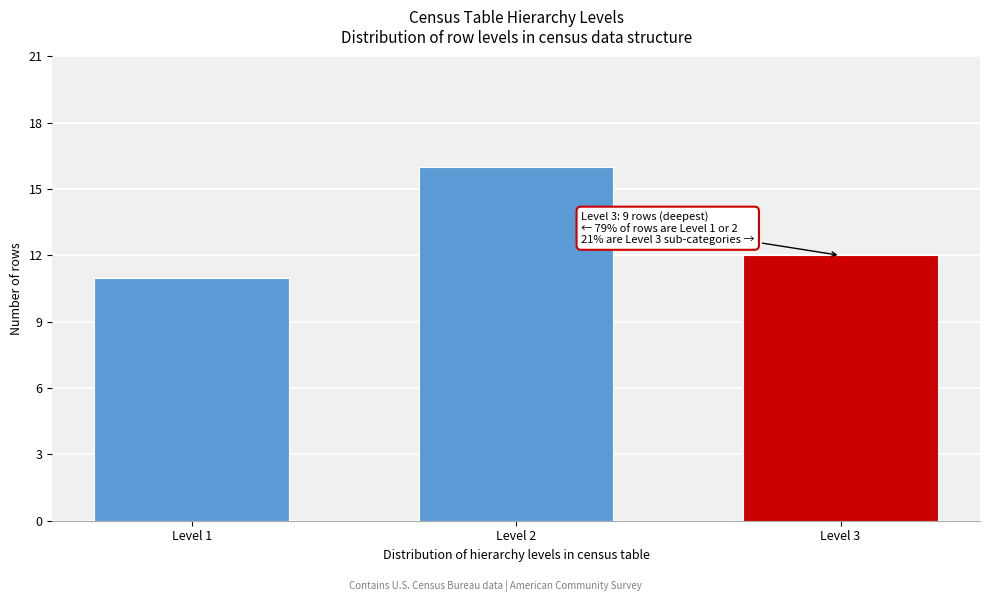

Reading left to right, list all the values displayed in this chart.

Level 1=11	Level 2=16	Level 3=12